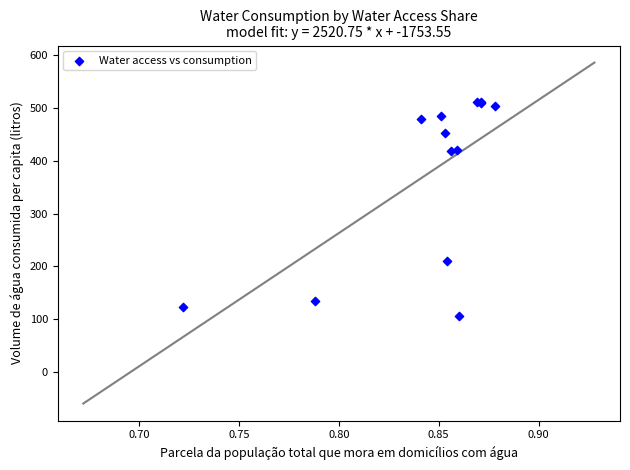

What Y value in the scatter plot is closest to 308?

210.7